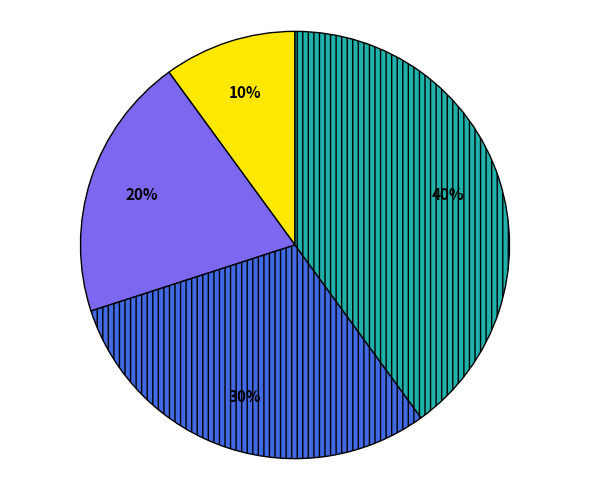

Does any single category account for the majority?

No